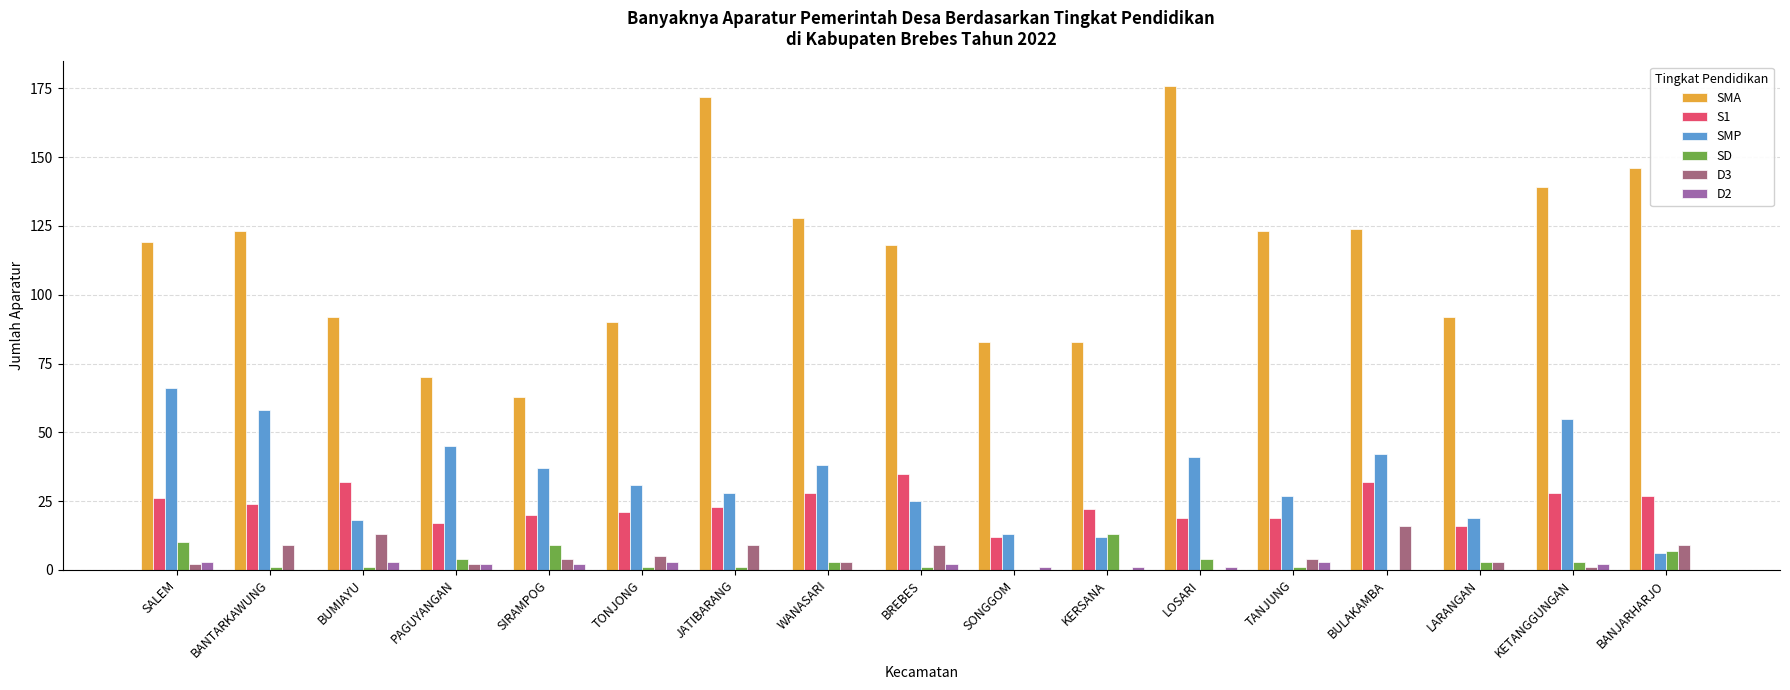

What is the sum of the S1 values at BANTARKAWUNG and BREBES?

59